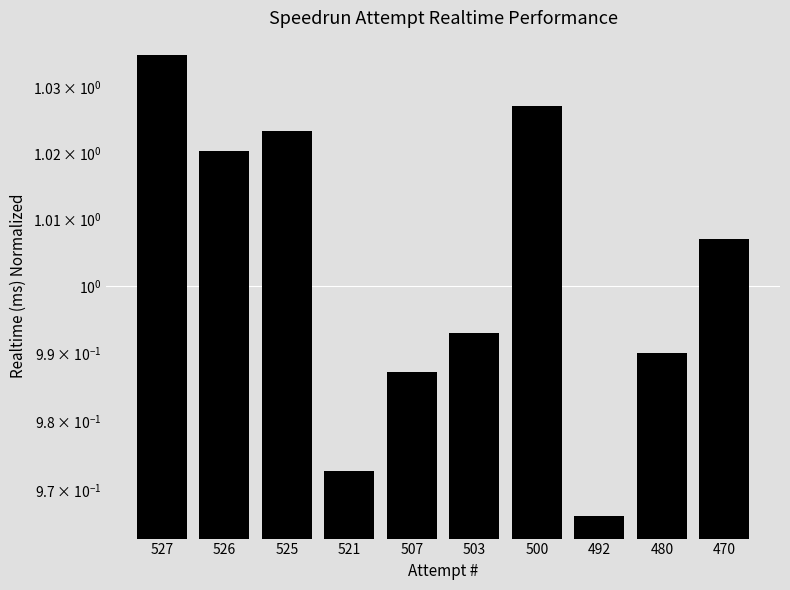

Is it true that the value at 527 is 1.0?

True